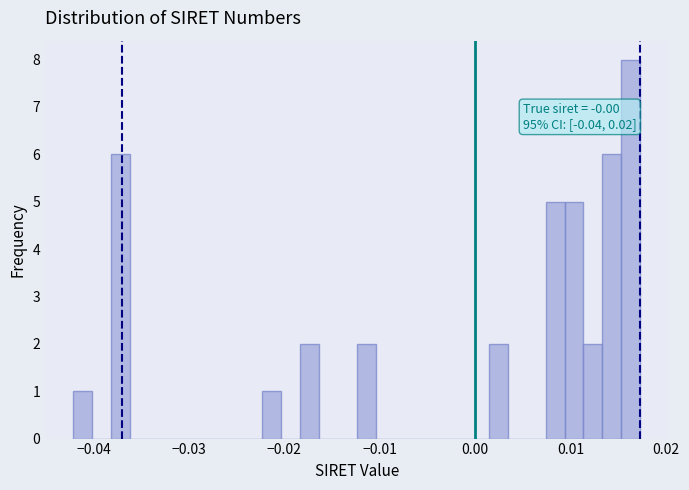

Read against the x-axis, roughly where is the centre of the tallest bar?

0.016